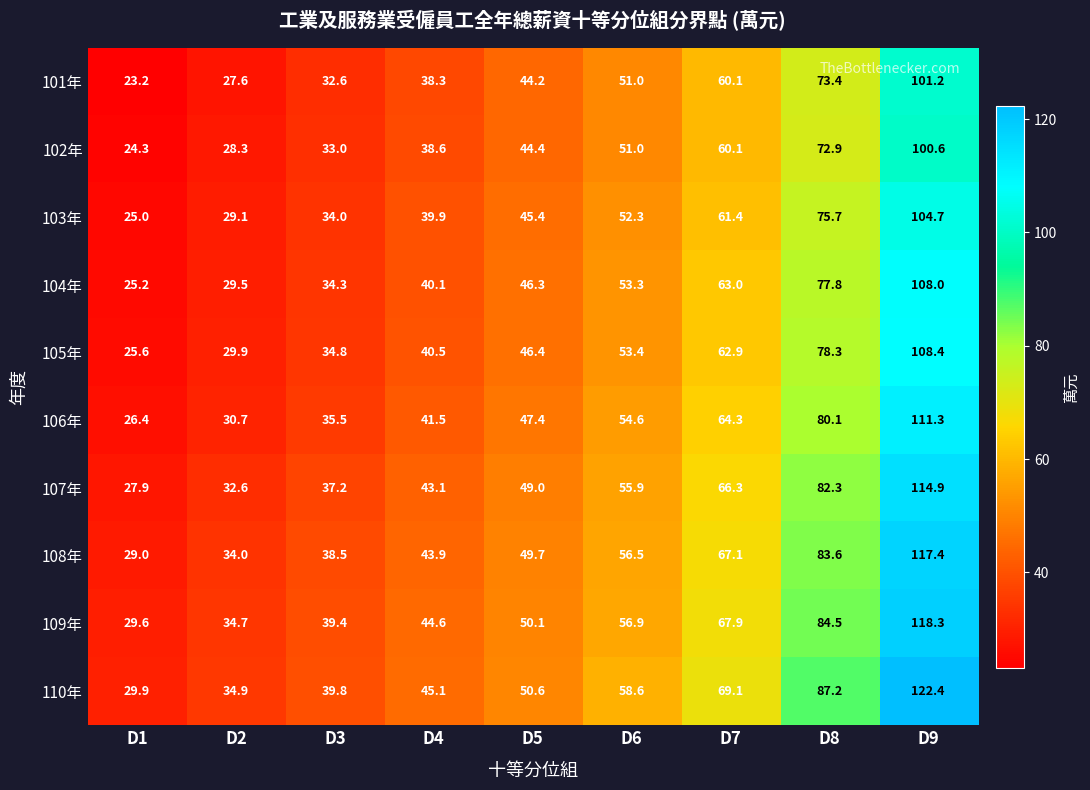

How many series are shown in this chart?

10